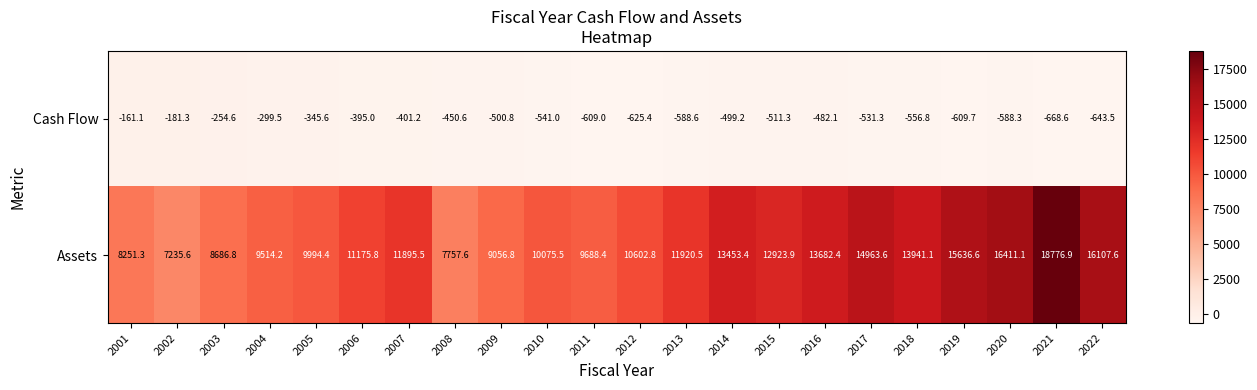

List the series in order of their peak value, lowest first.

Cash Flow, Assets